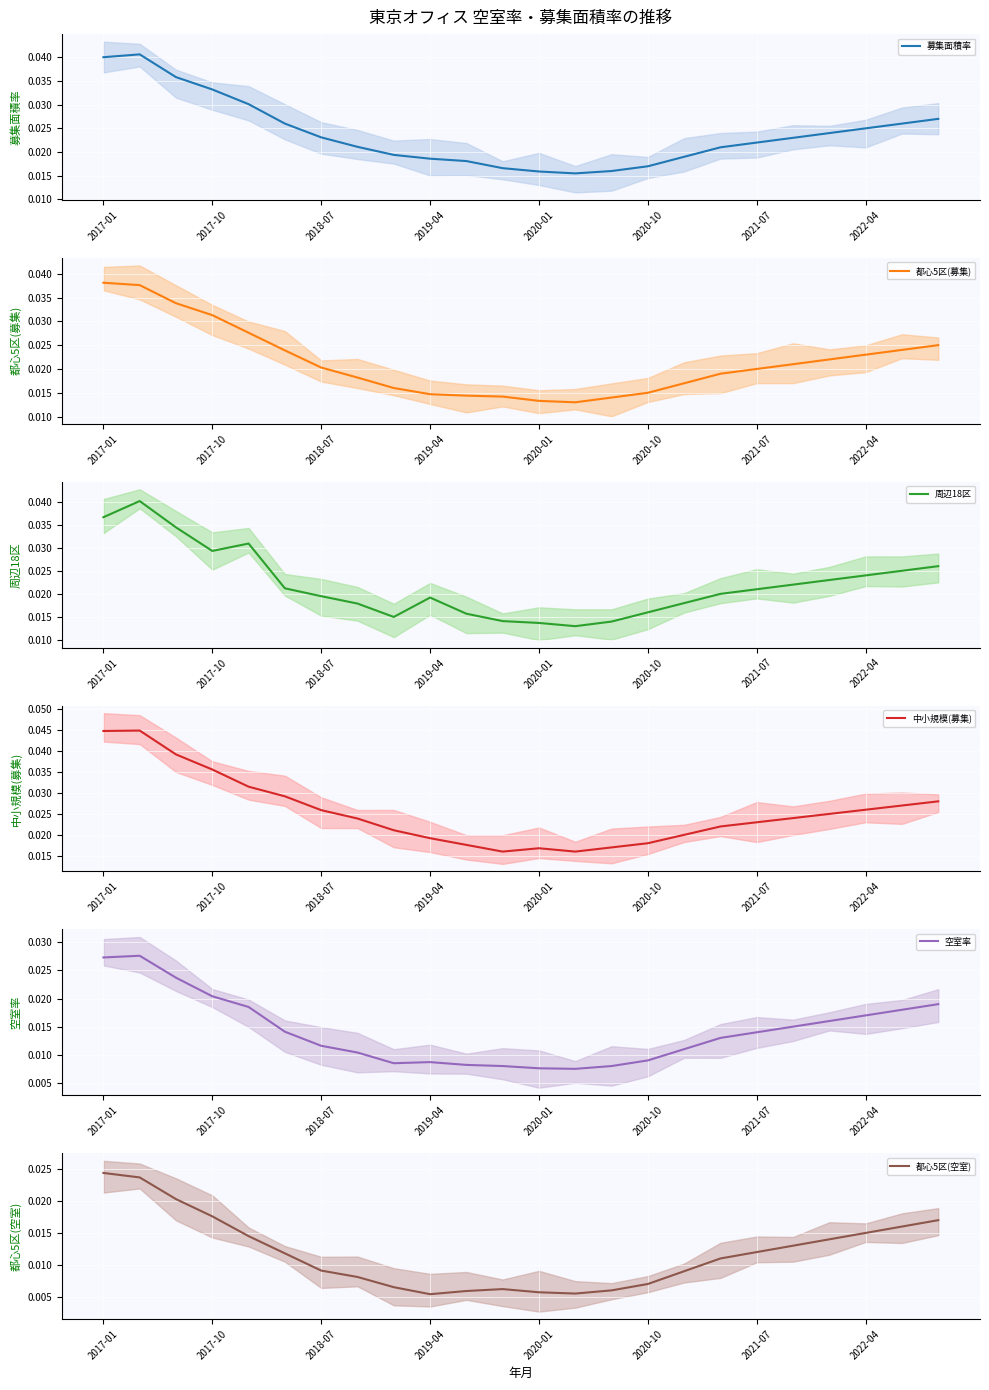

True or false: 都心5区(募集) and 都心5区(空室) intersect in this chart.

False